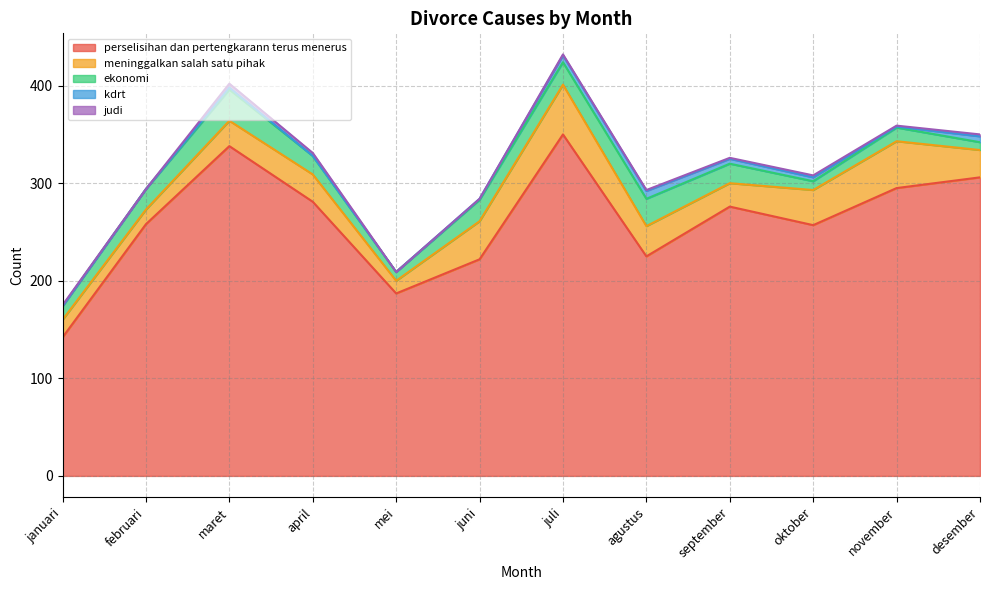

What is the difference between the maximum and second lowest values in the kdrt series?

8